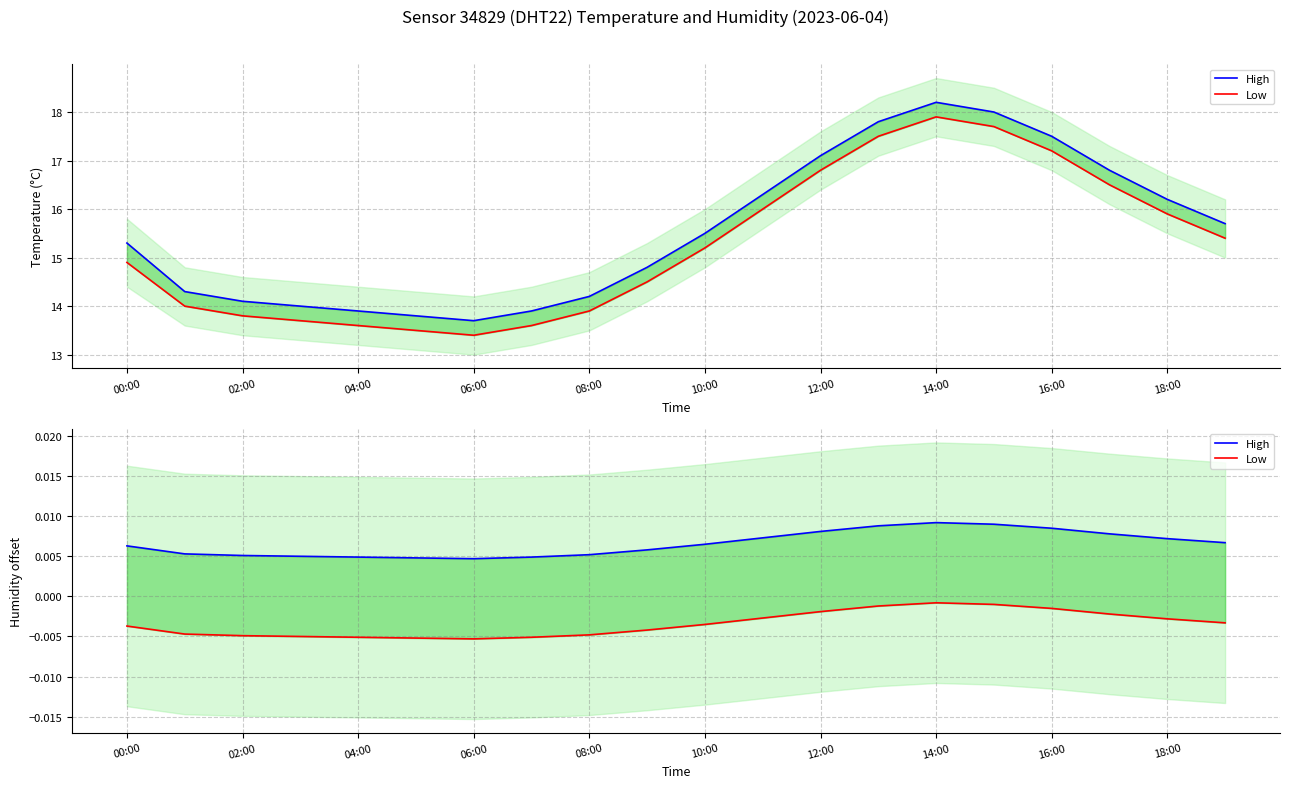

True or false: Low and High cross at least once.

False